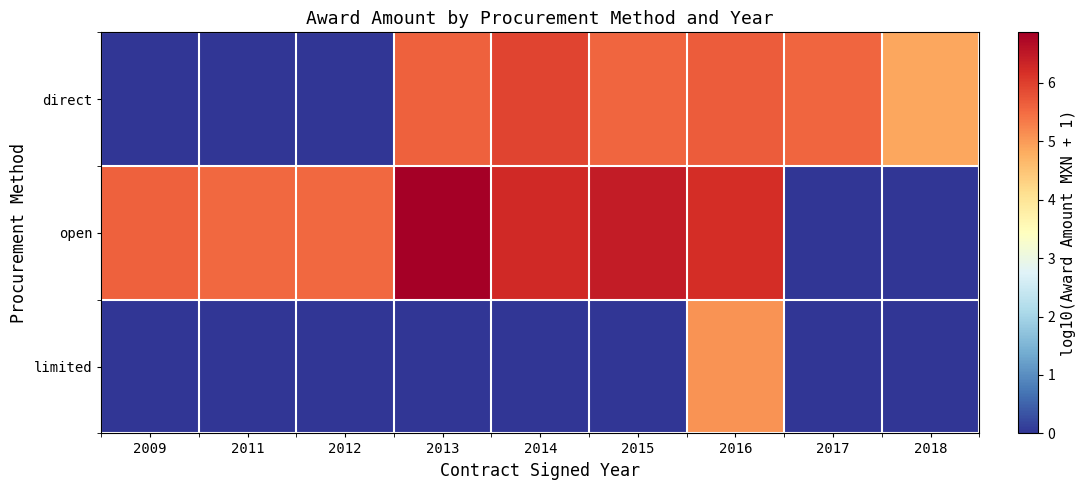

At which category does the chart reach its minimum across all series?

2009